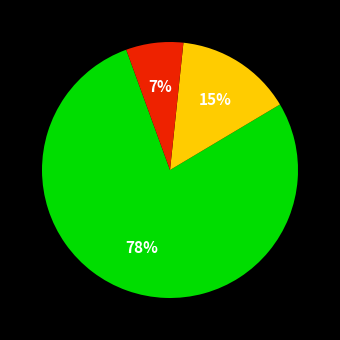

To the nearest percent, what is the difference between the largest and smallest slice percentages?

71%